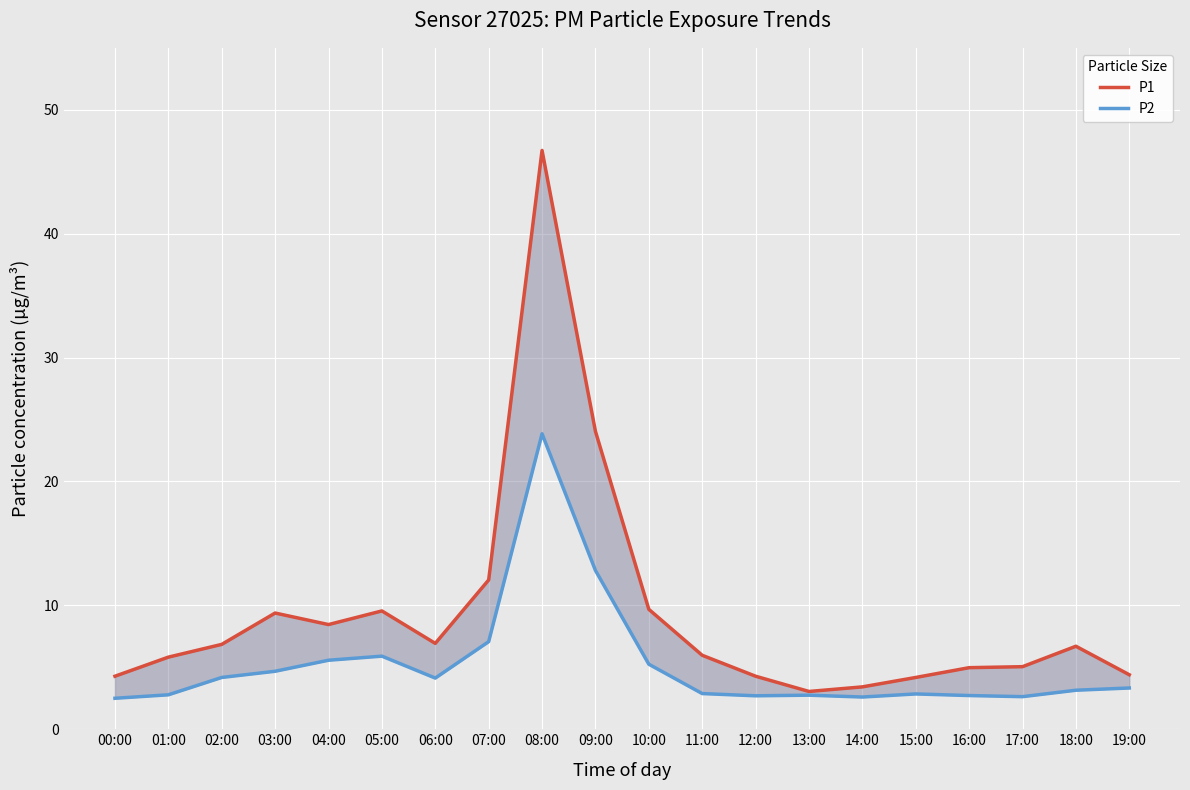

True or false: P1 has more than 1 points higher than both neighbors.

True